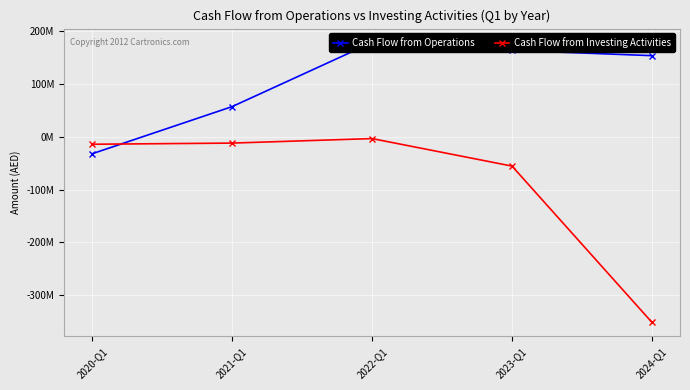

How many values in the Cash Flow from Operations series are below 153886009?

2